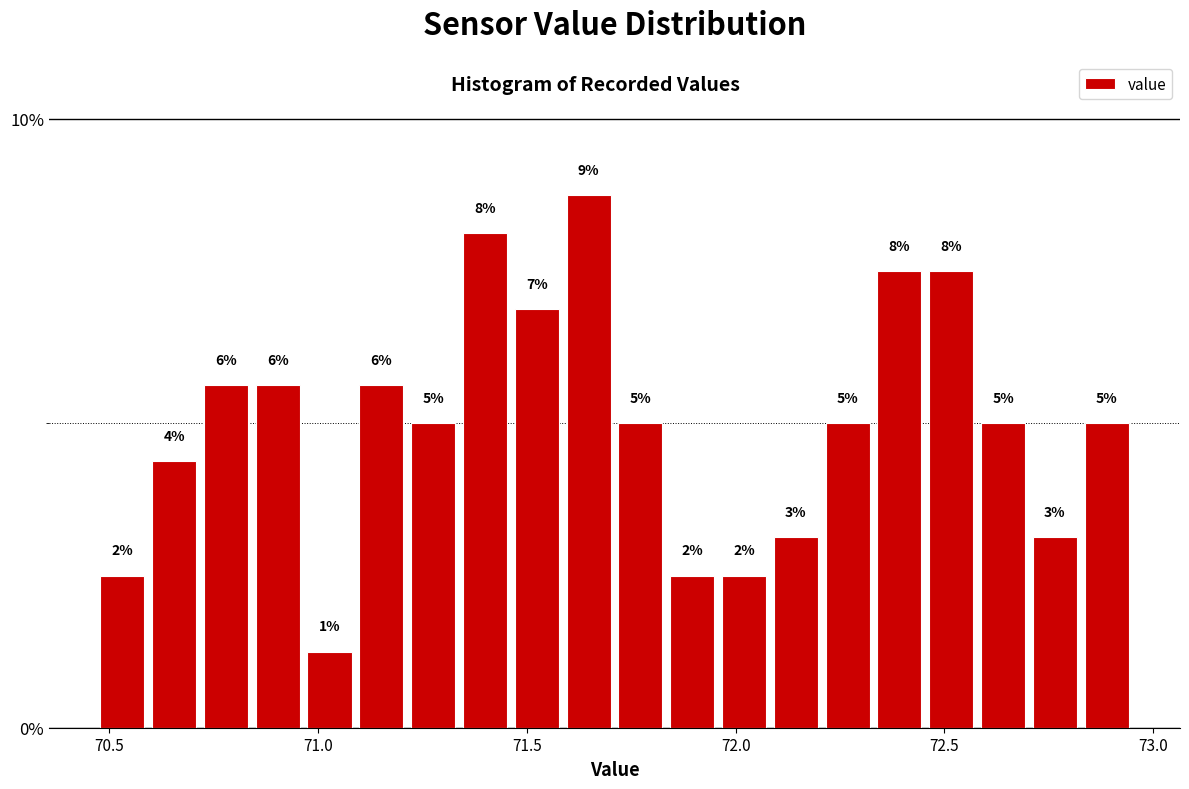

Around what value on the x-axis is the tallest bar? Give the approximate position of its centre, as read against the axis.

71.65